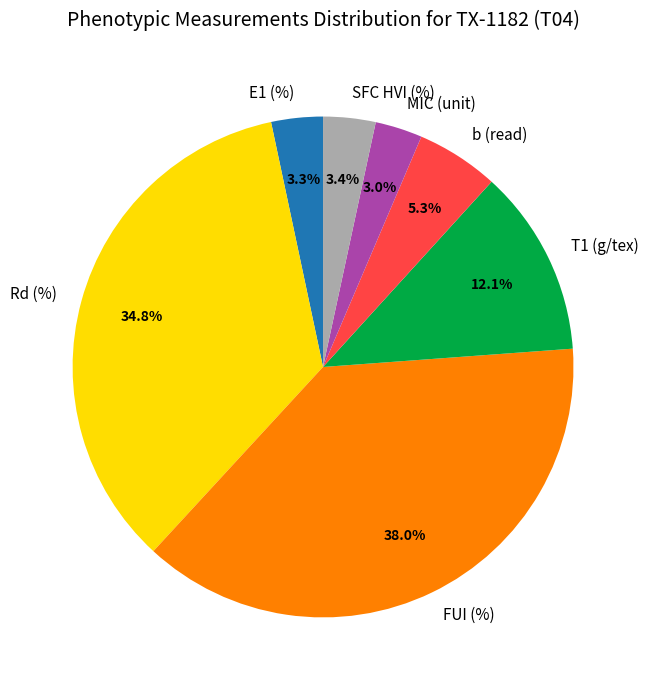

To the nearest percent, what is the combined percentage of b (read) and FUI (%)?

43%